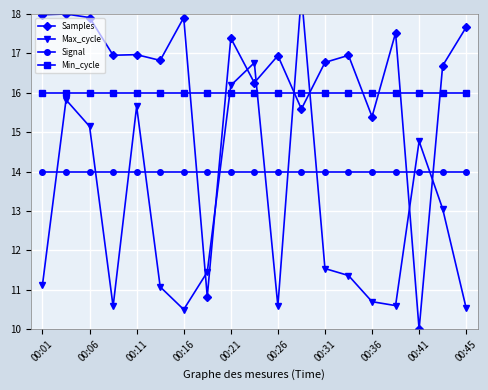

What is the difference between the maximum and minimum values in the Samples series?

8.0